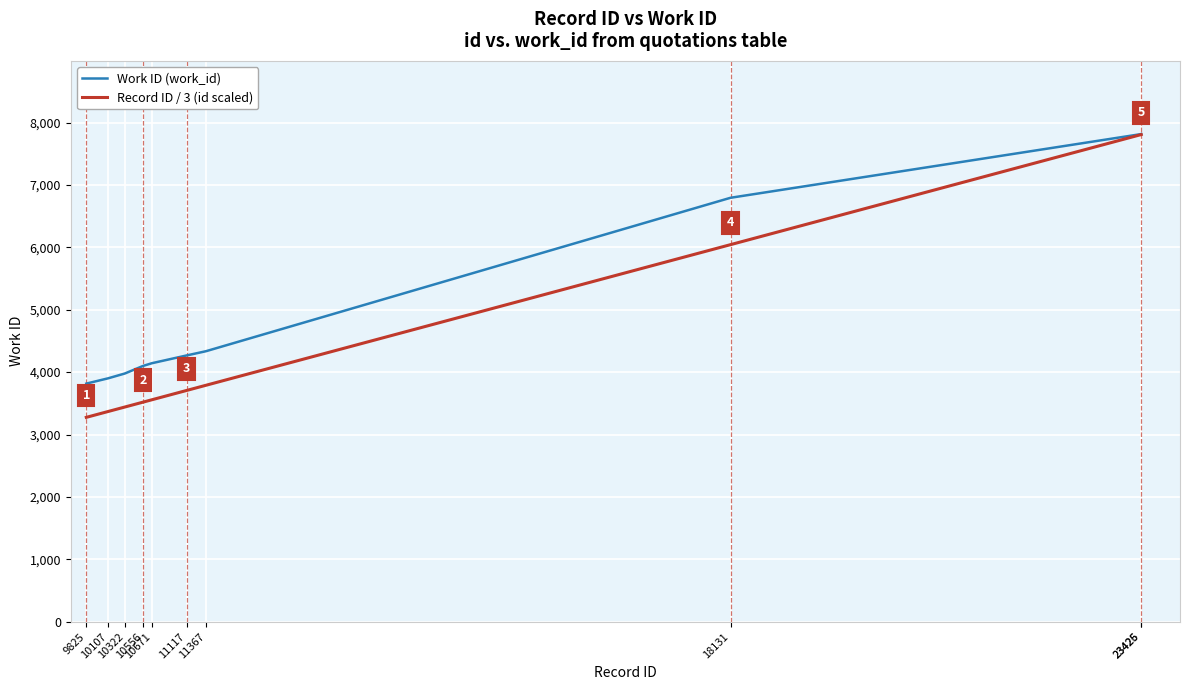

Which series has the largest total across all categories?

Work ID (work_id)